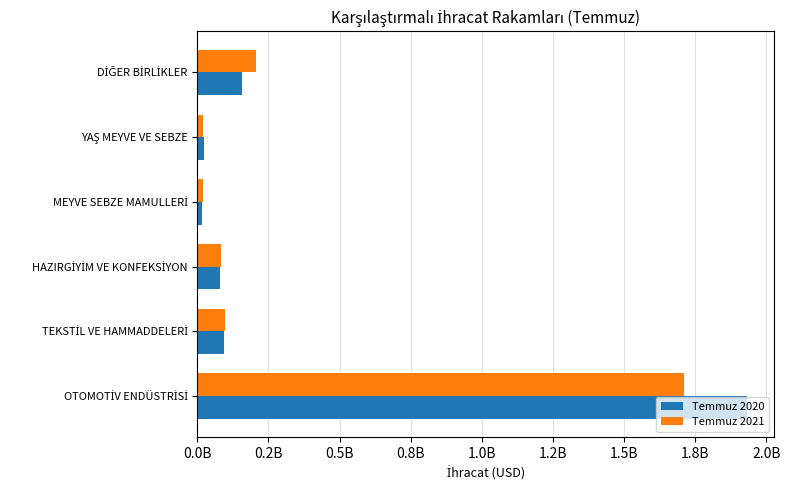

What are all the series names shown in the legend?

Temmuz 2020, Temmuz 2021